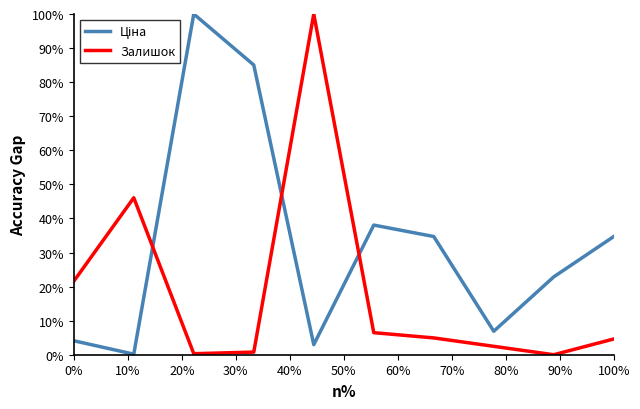

Does the chart have visible grid lines?

No